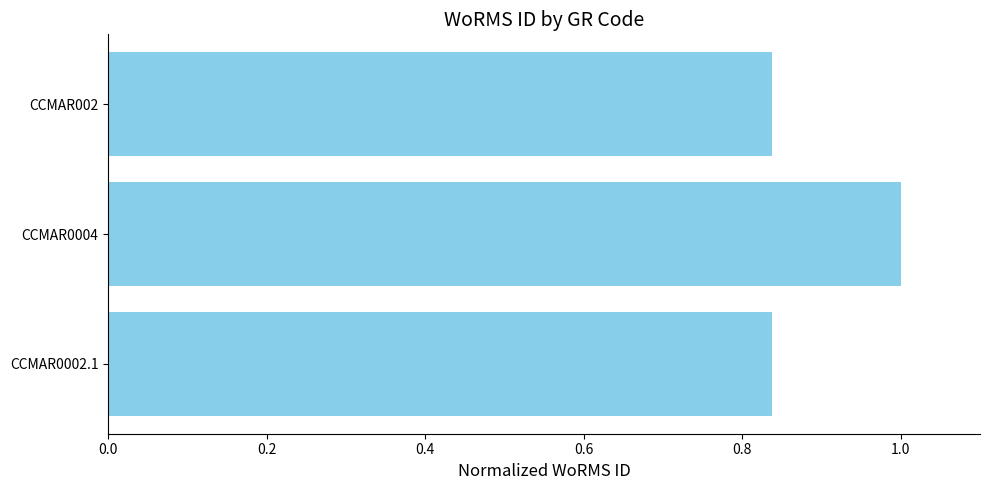

What is the sum of the values at CCMAR002 and CCMAR0002.1?

1.7